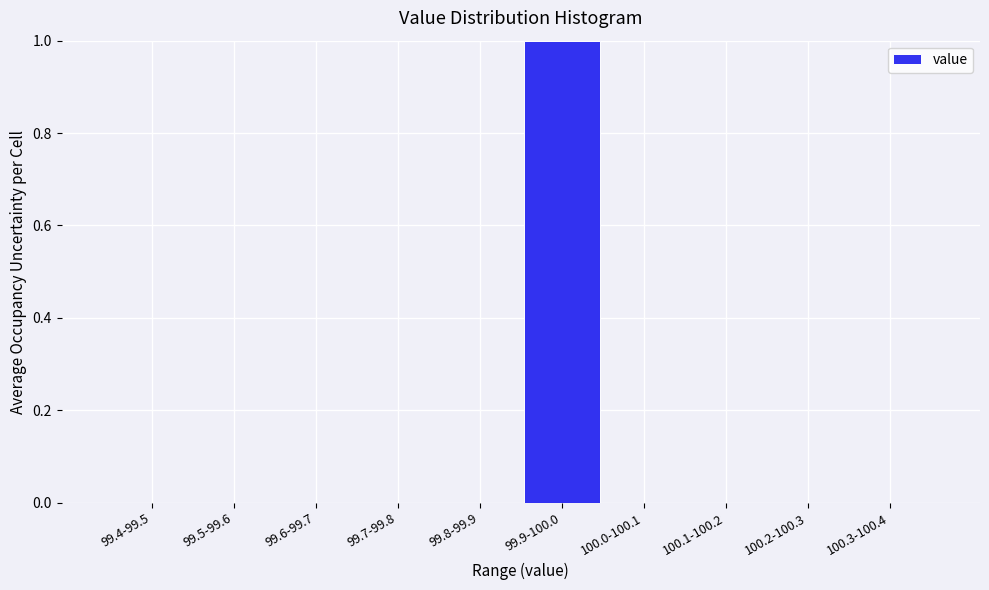

Reading left to right, what are all the values shown in this chart?

99.4-99.5=0	99.5-99.6=0	99.6-99.7=0	99.7-99.8=0	99.8-99.9=0	99.9-100.0=1	100.0-100.1=0	100.1-100.2=0	100.2-100.3=0	100.3-100.4=0